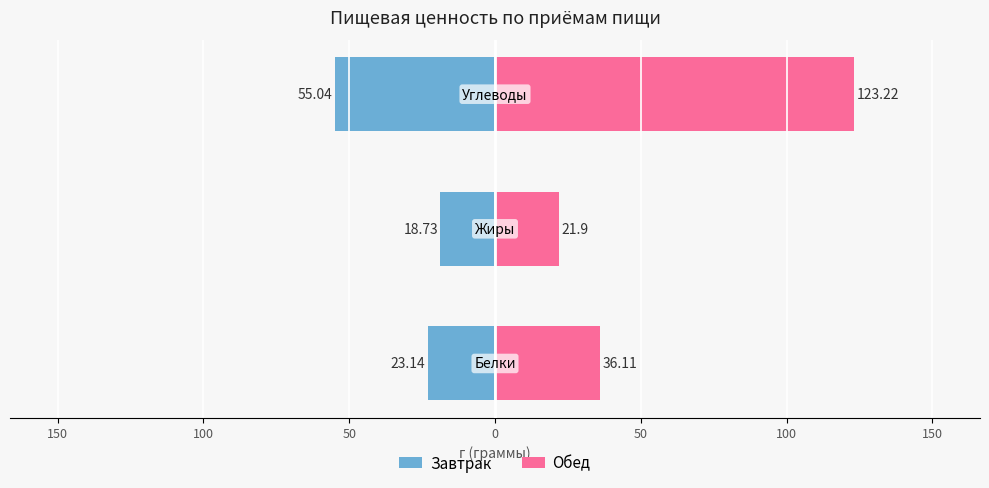

Which series has the largest range (max minus min)?

Обед